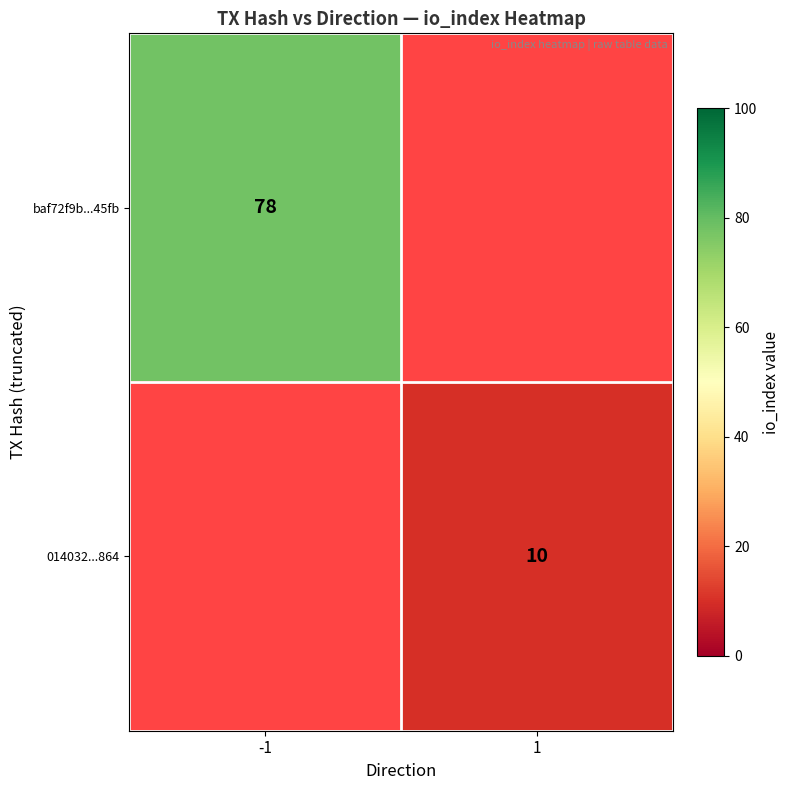

Which category has the highest value across all series?

-1